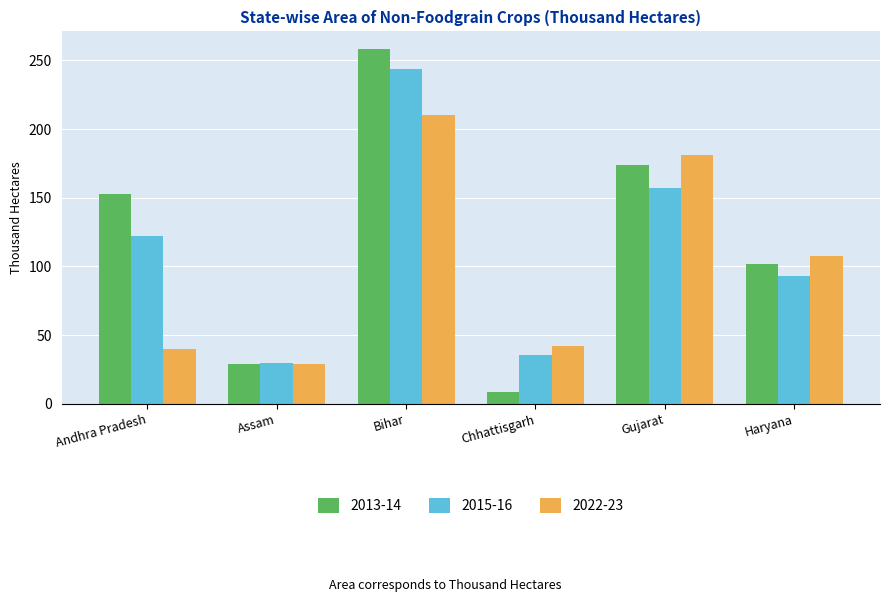

At Andhra Pradesh, list the series in order from smallest to largest.

2022-23, 2015-16, 2013-14